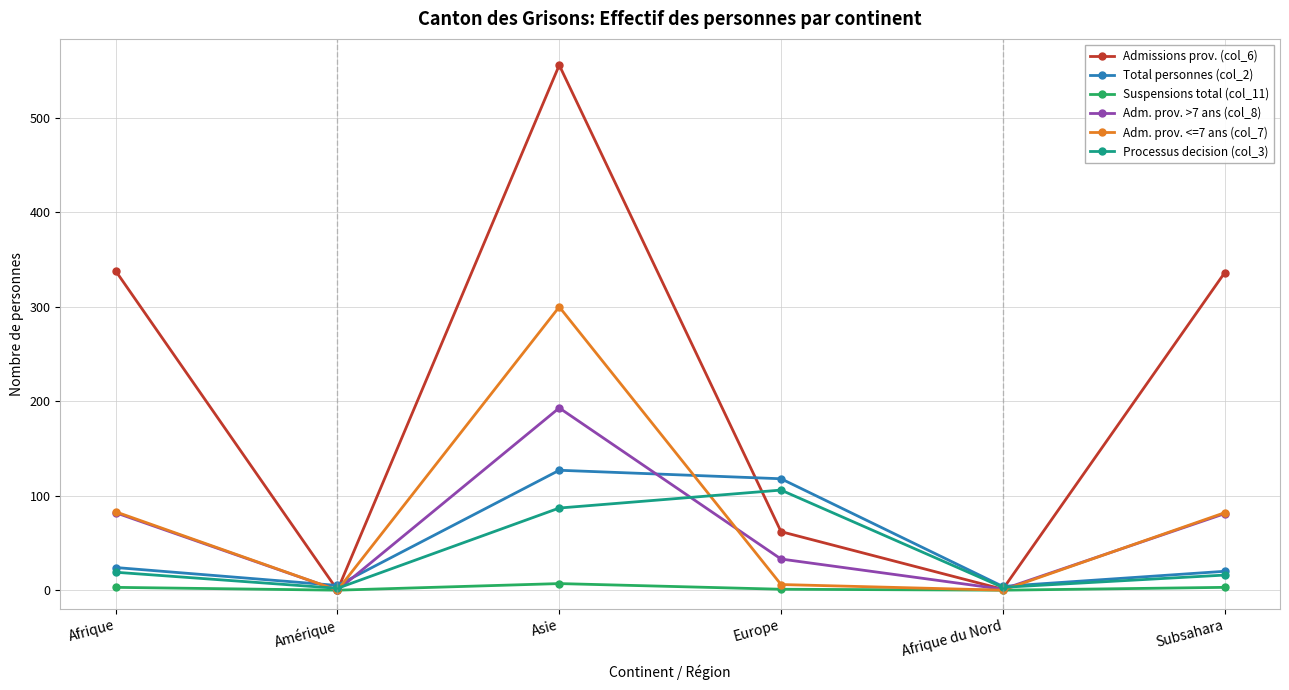

How many lines are shown in the chart?

6